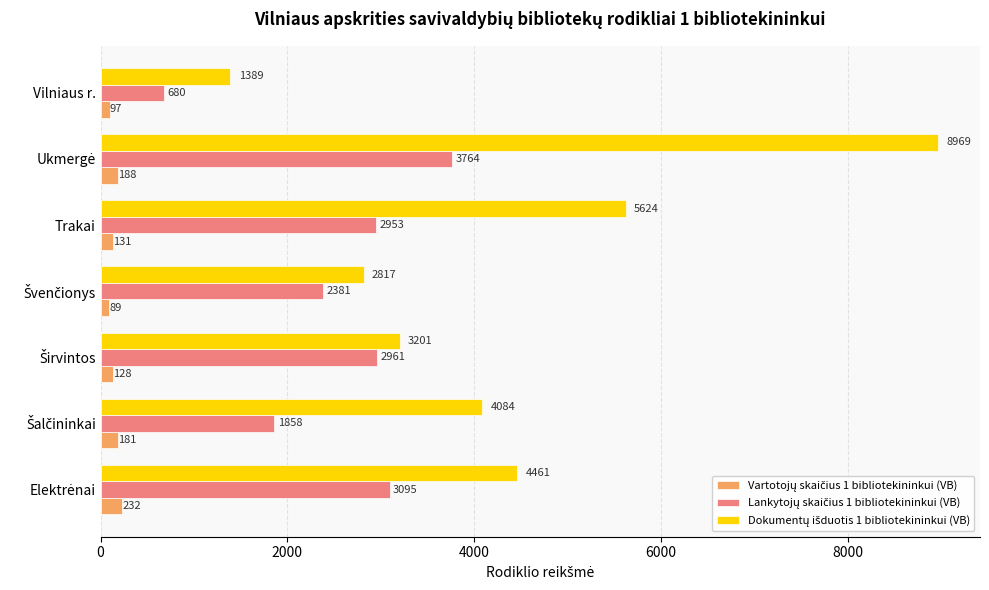

What is the difference between the highest and lowest values at Trakai?

5493